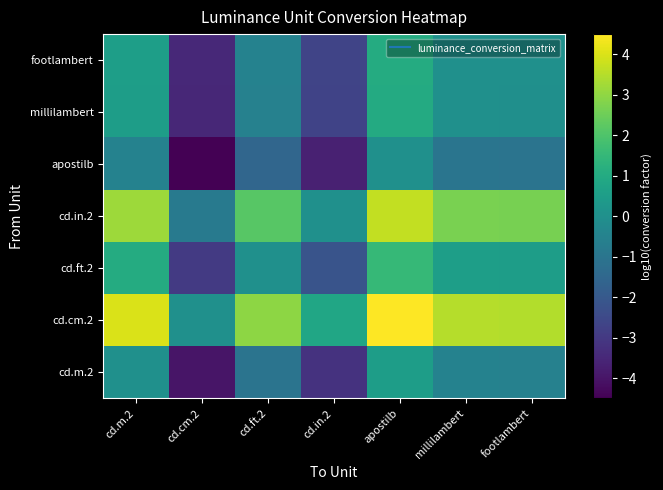

How many data points does each series have?

7